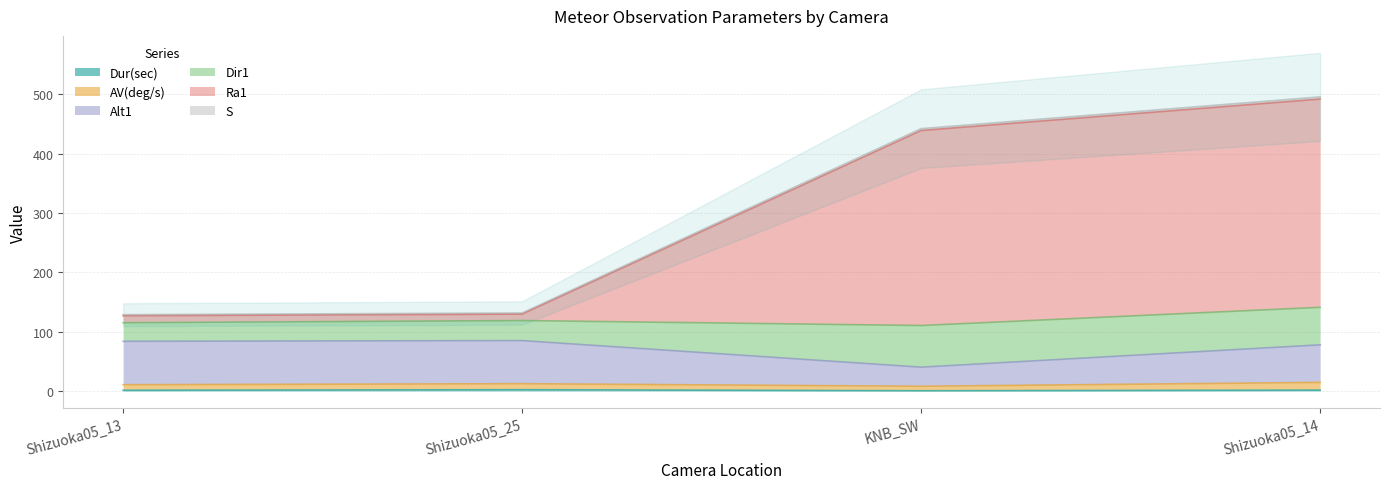

The Dur(sec) series shows 1.3 at Shizuoka05_25. True or false?

False